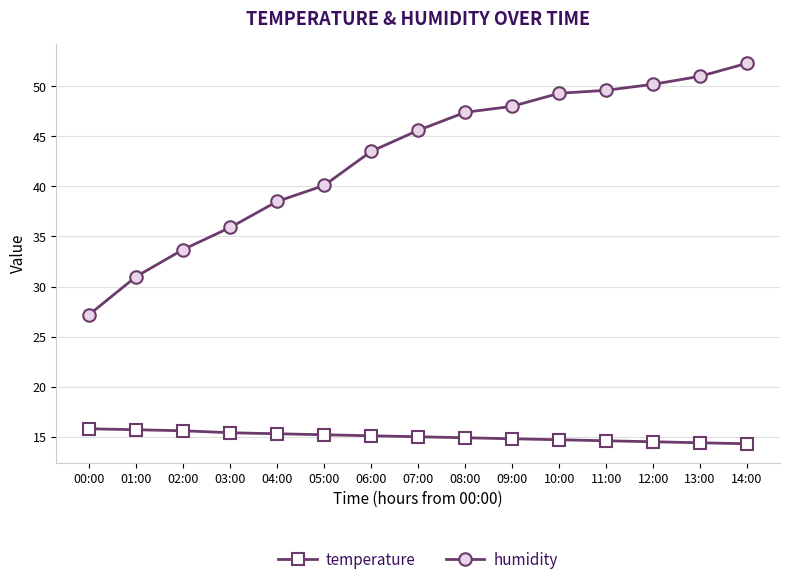

True or false: humidity and temperature cross at least once.

False